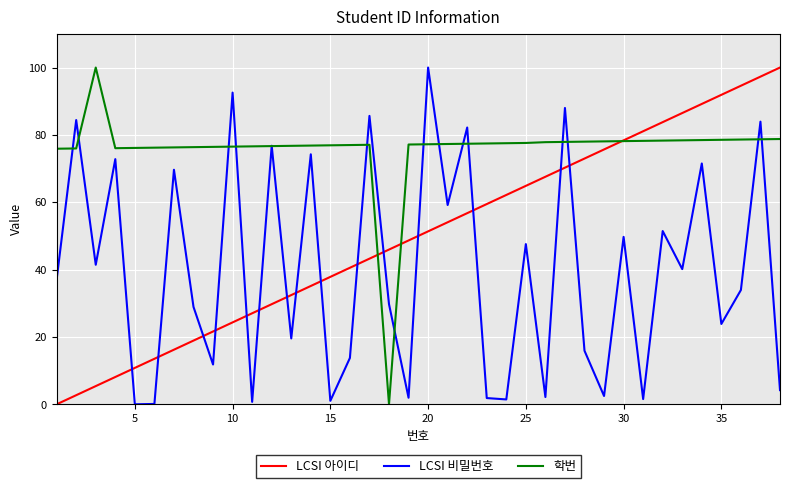

Does the chart display data point markers on the line(s)?

No